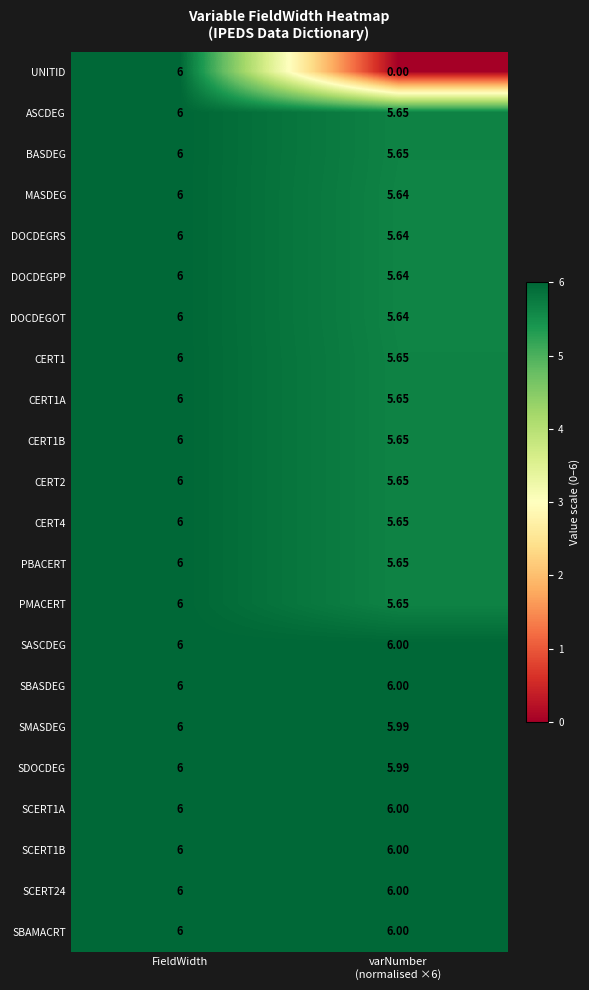

How many data points in CERT1B are less than 6?

1